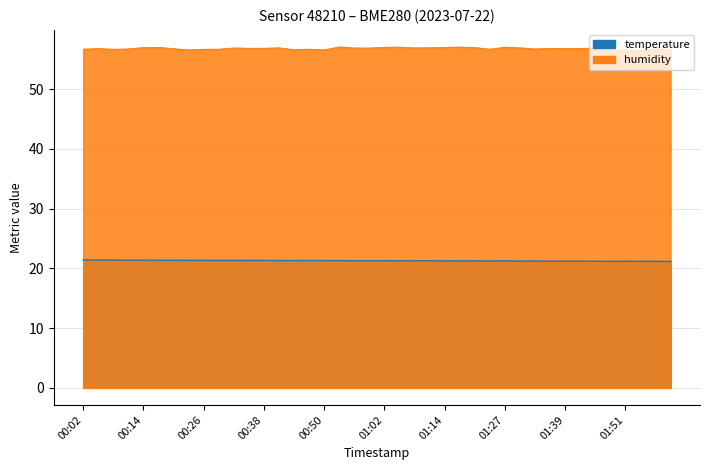

Reading right to left, what are all the values shown in this chart?

temperature: 21.2	21.2	21.2	21.2	21.2	21.2	21.2	21.2	21.2	21.2	21.2	21.2	21.2	21.2	21.2	21.2	21.3	21.3	21.3	21.3	21.3	21.3	21.3	21.3	21.3	21.3	21.3	21.3	21.3	21.3	21.3	21.3	21.3	21.4	21.4	21.4	21.4	21.4	21.4	21.4
humidity: 56.5	56.7	56.4	56.5	56.5	56.9	56.8	56.8	56.8	56.7	56.9	57.0	56.7	57.0	57.0	57.0	56.9	56.9	57.0	57.0	56.9	56.9	57.0	56.5	56.7	56.6	56.9	56.8	56.8	56.9	56.7	56.6	56.5	56.7	57.0	56.9	56.7	56.6	56.8	56.7